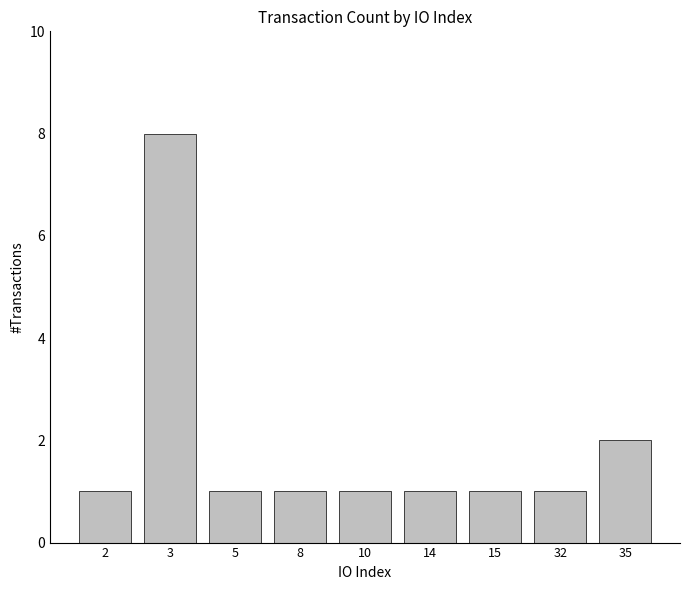

What is the ratio of the value at 14 to the value at 5?

1.0